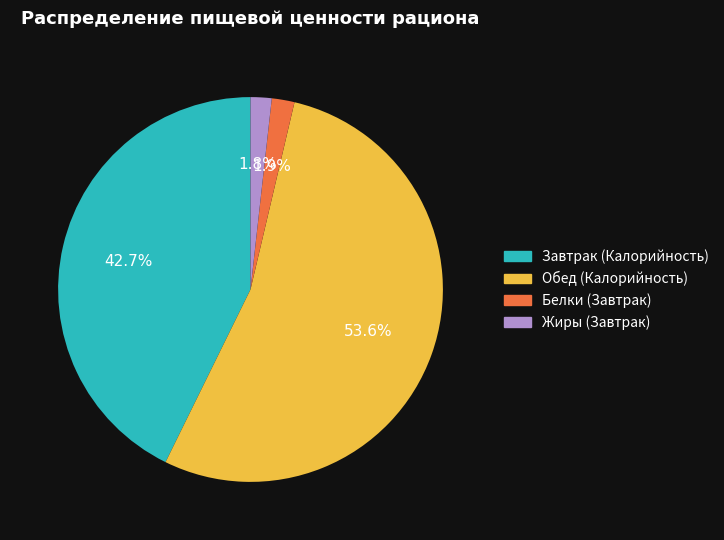

What percentage is NOT represented by Белки (Завтрак)?

98.1%